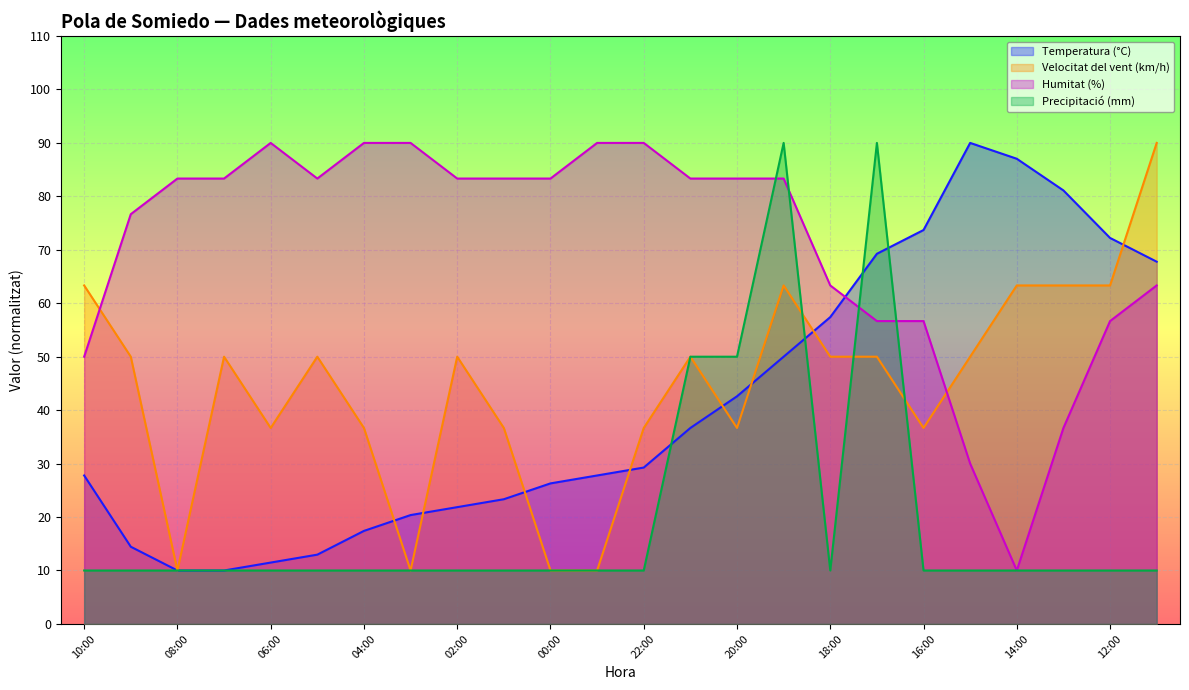

What is the average value of the Velocitat del vent (km/h) series?

44.4